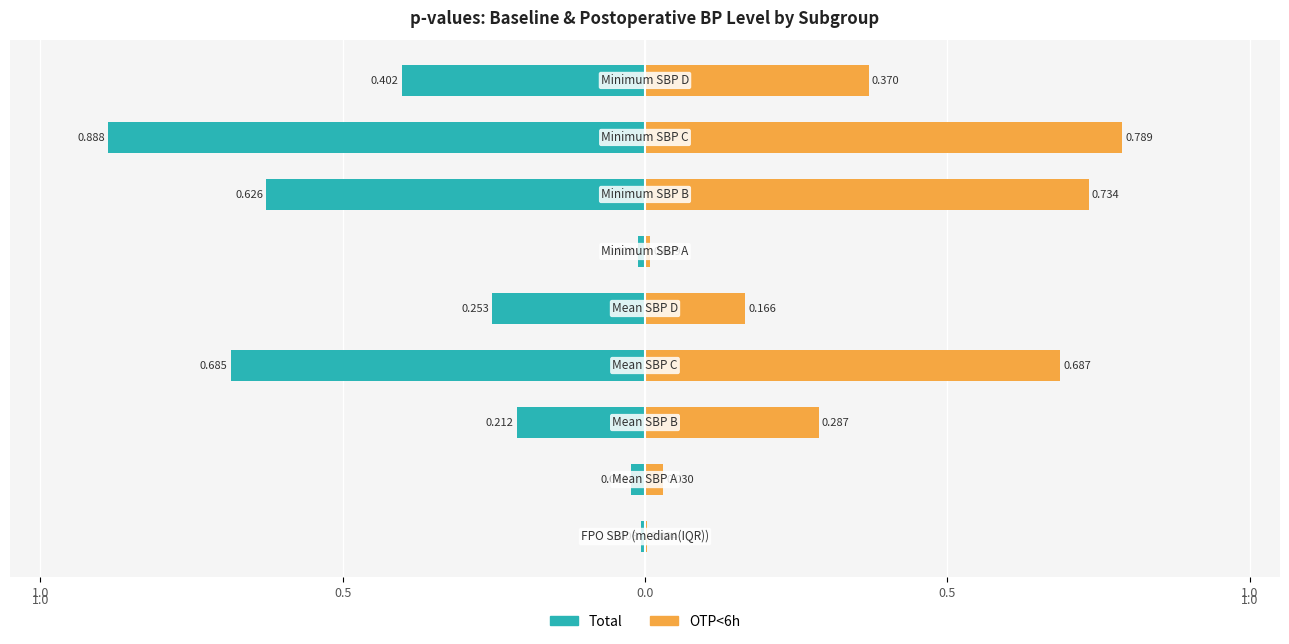

What is the difference between the highest and lowest values at 8?

0.8